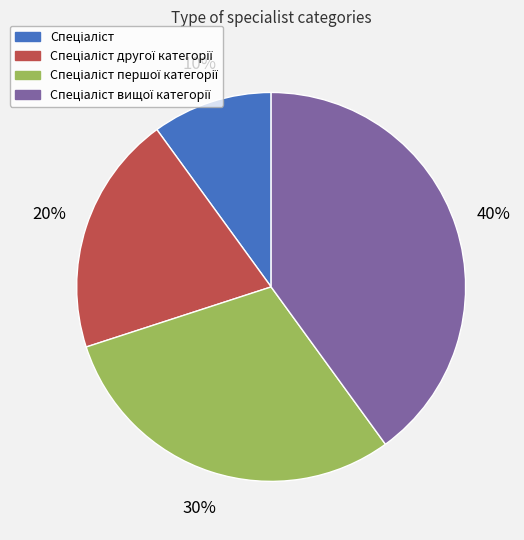

Does any single category account for the majority?

No